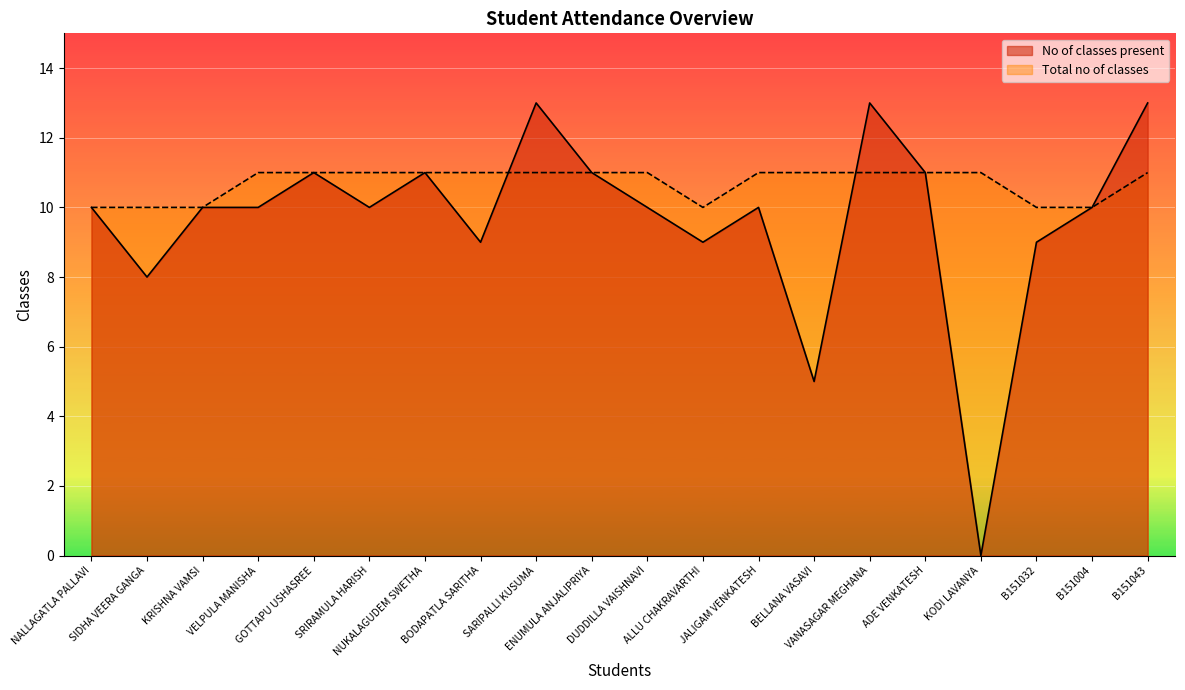

Reading left to right, transcribe all the data shown in this chart.

No of classes present: NALLAGATLA PALLAVI=10	SIDHA VEERA GANGA=8	KRISHNA VAMSI=10	VELPULA MANISHA=10	GOTTAPU USHASREE=11	SRIRAMULA HARISH=10	NUKALAGUDEM SWETHA=11	BODAPATLA SARITHA=9	SARIPALLI KUSUMA=13	ENUMULA ANJALIPRIYA=11	DUDDILLA VAISHNAVI=10	ALLU CHAKRAVARTHI=9	JALIGAM VENKATESH=10	BELLANA VASAVI=5	VANASAGAR MEGHANA=13	ADE VENKATESH=11	KODI LAVANYA=0	B151032=9	B151004=10	B151043=13
Total no of classes: NALLAGATLA PALLAVI=10	SIDHA VEERA GANGA=10	KRISHNA VAMSI=10	VELPULA MANISHA=11	GOTTAPU USHASREE=11	SRIRAMULA HARISH=11	NUKALAGUDEM SWETHA=11	BODAPATLA SARITHA=11	SARIPALLI KUSUMA=11	ENUMULA ANJALIPRIYA=11	DUDDILLA VAISHNAVI=11	ALLU CHAKRAVARTHI=10	JALIGAM VENKATESH=11	BELLANA VASAVI=11	VANASAGAR MEGHANA=11	ADE VENKATESH=11	KODI LAVANYA=11	B151032=10	B151004=10	B151043=11